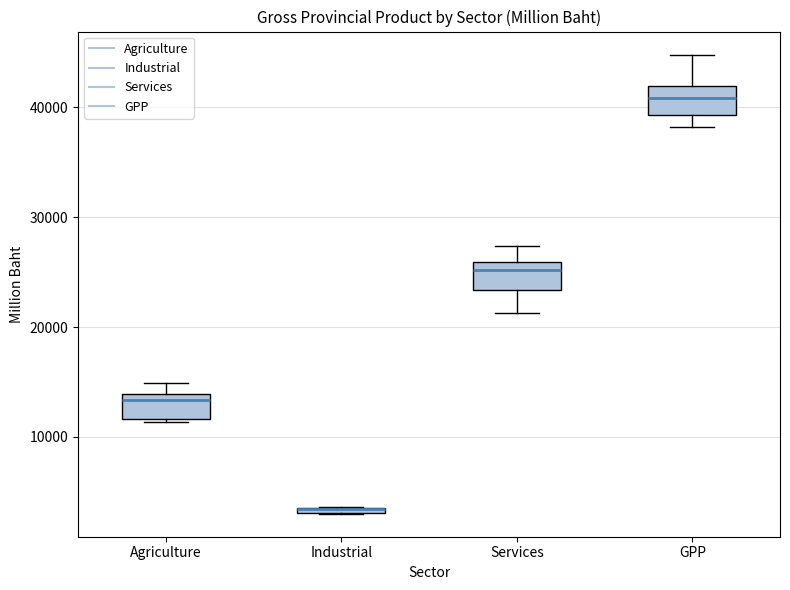

Where is the upper edge of the box for Industrial on the y-axis? The values are not printed on the chart, so give them approximately, as read against the axis.

4000